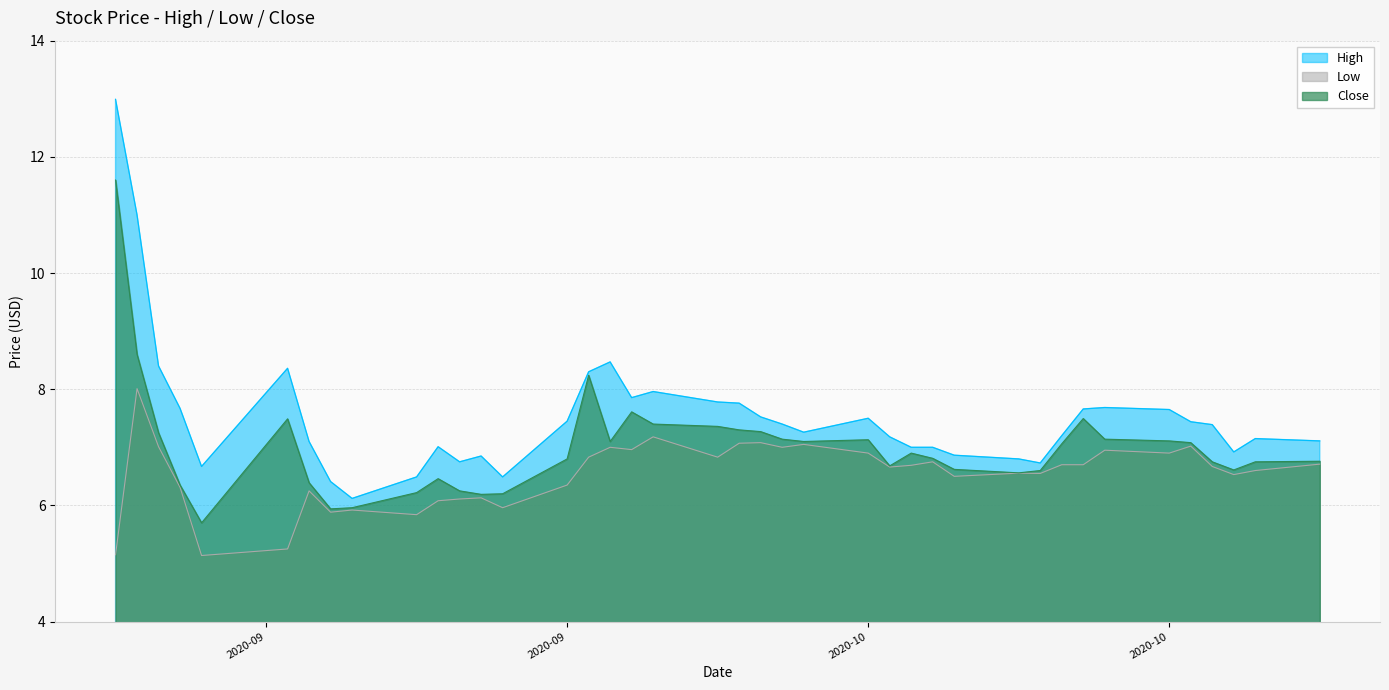

What is the average value of the Close series?

7.0